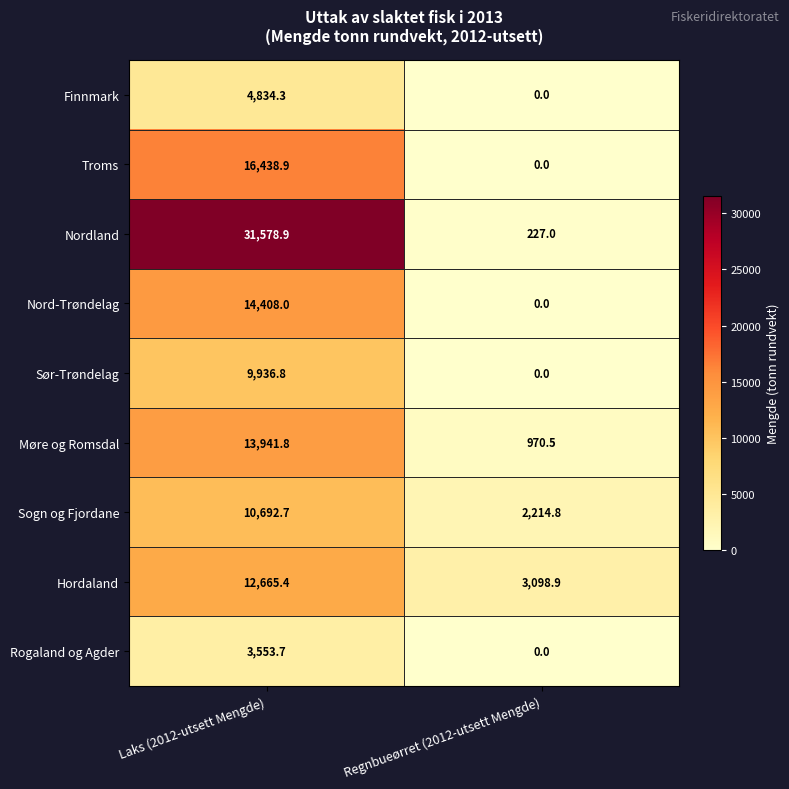

At how many categories does at least one series exceed 29930?

1